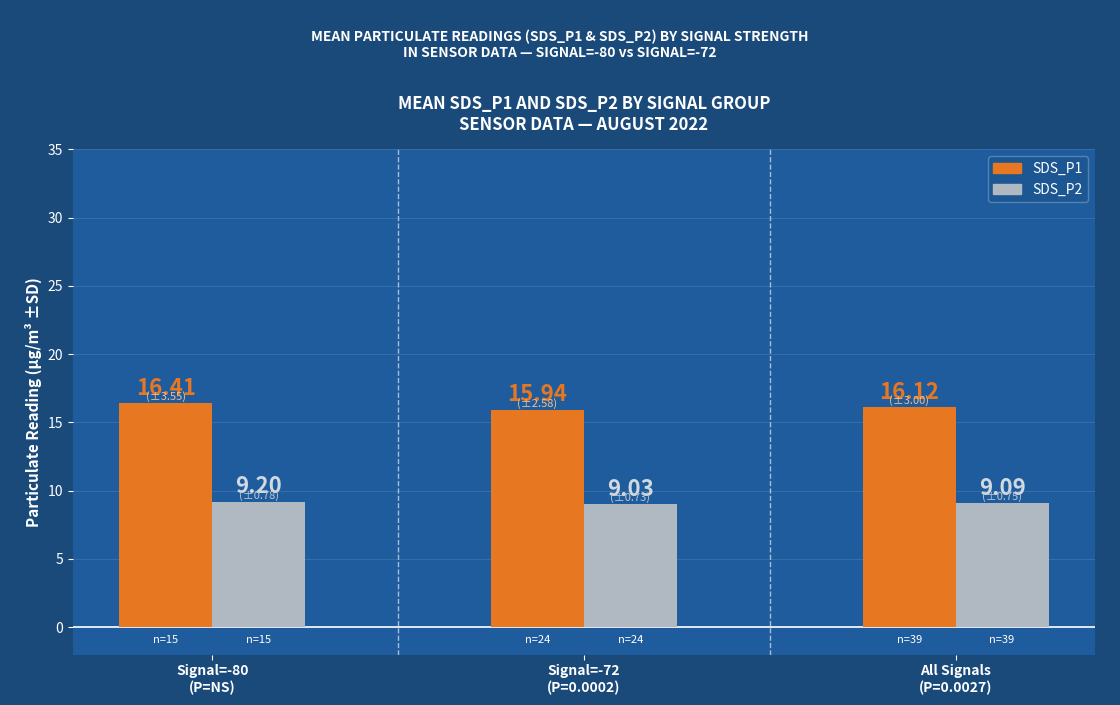

What is the value of the SDS_P1 bar at the 2nd from the left?

15.9